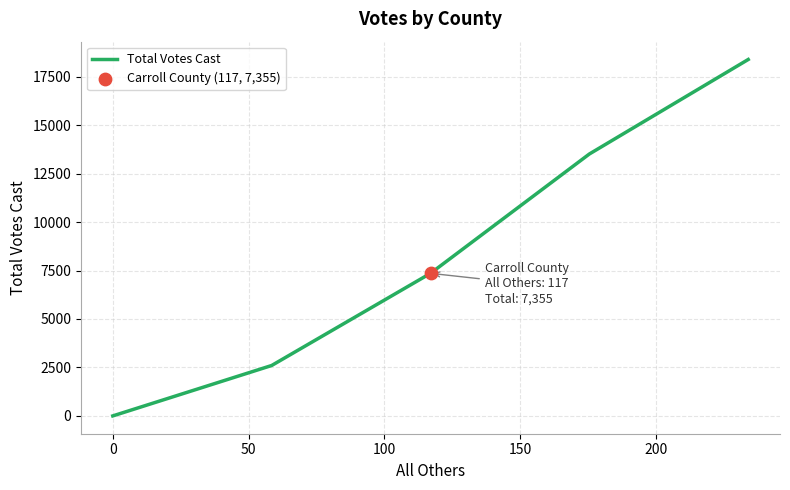

What is the maximum value shown in the chart?

18387.5